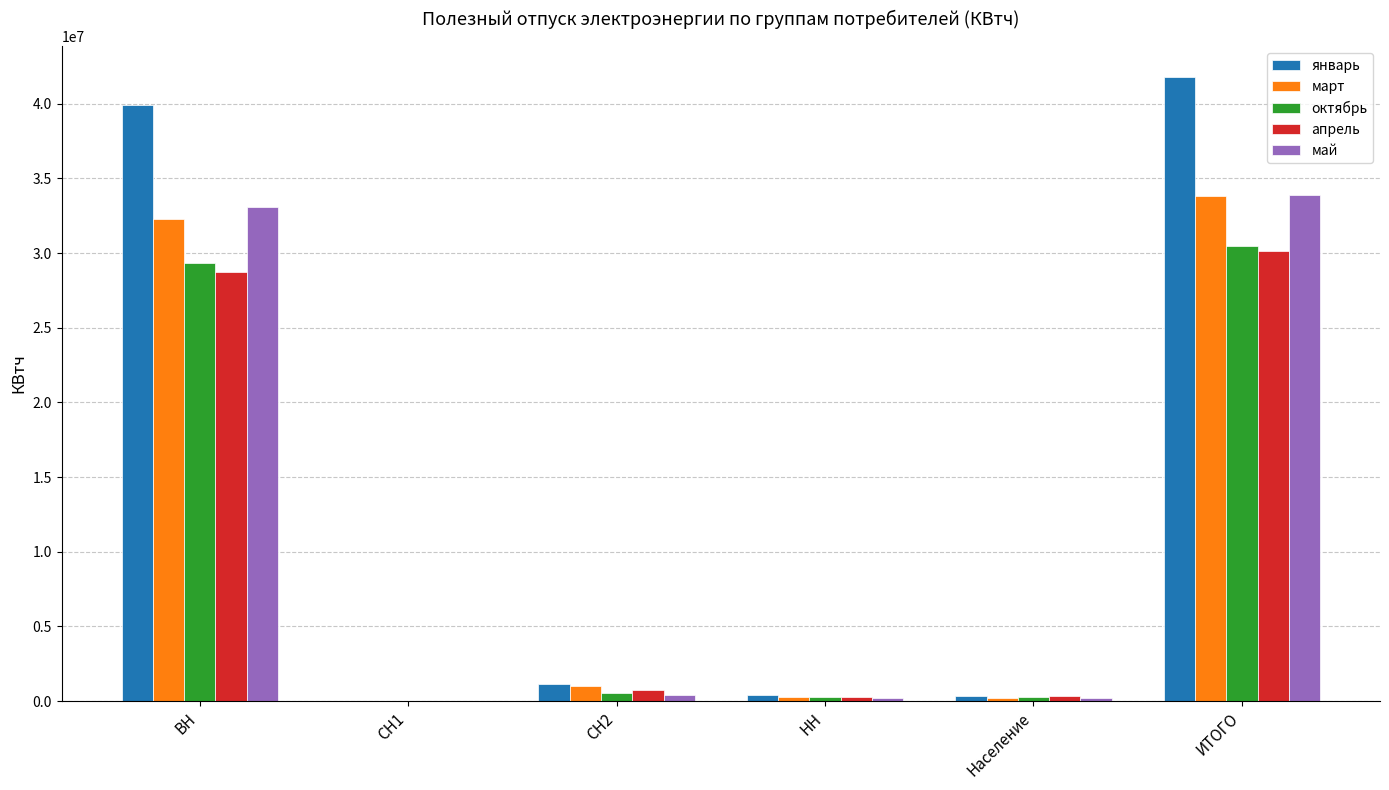

True or false: апрель has a value of 721364 at СН2.

True